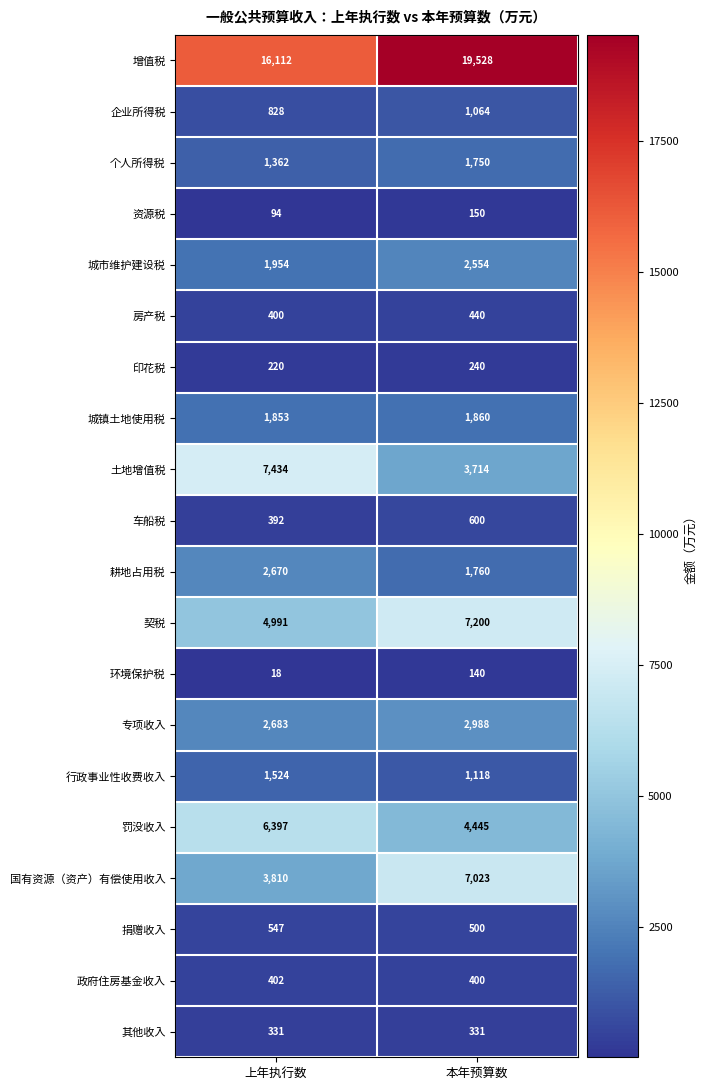

Which series has the largest total across all categories?

增值税